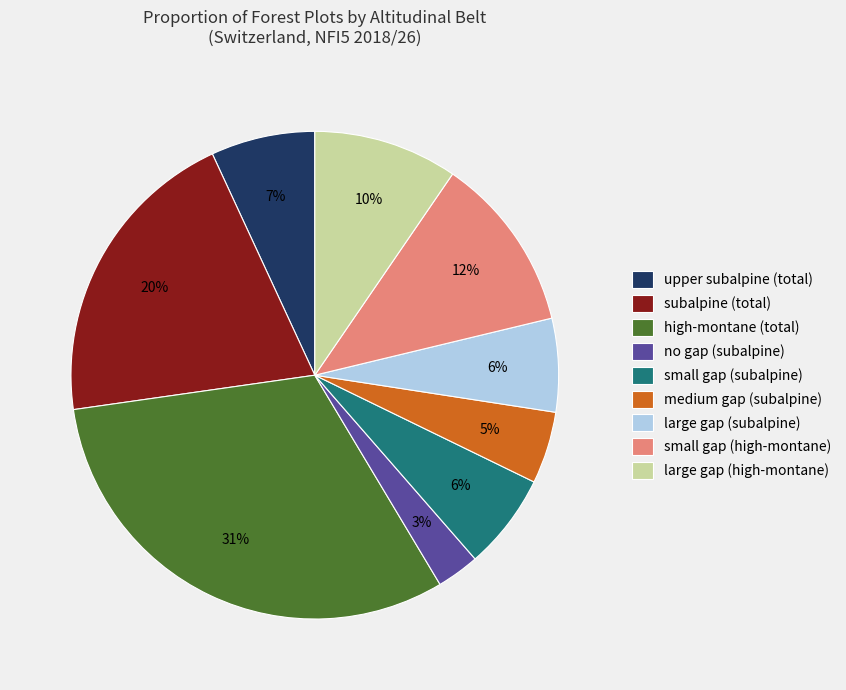

Which slice is the largest?

high-montane (total)